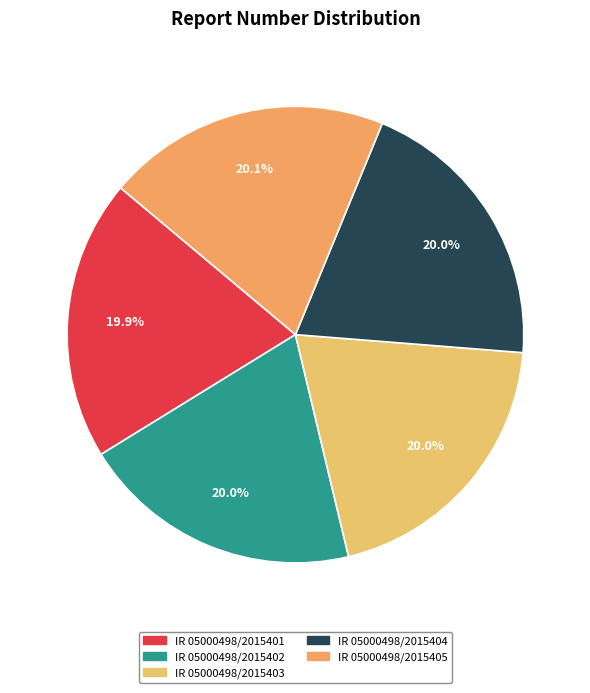

To the nearest percent, what is the average slice percentage?

20%